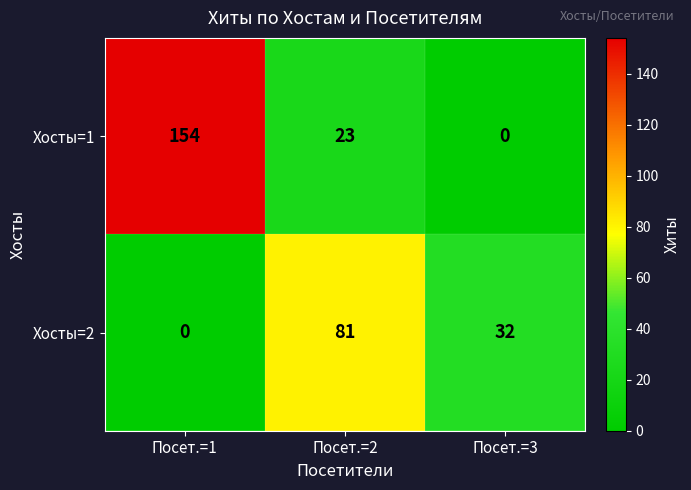

List the series in order of their peak value, highest first.

Хосты=1, Хосты=2